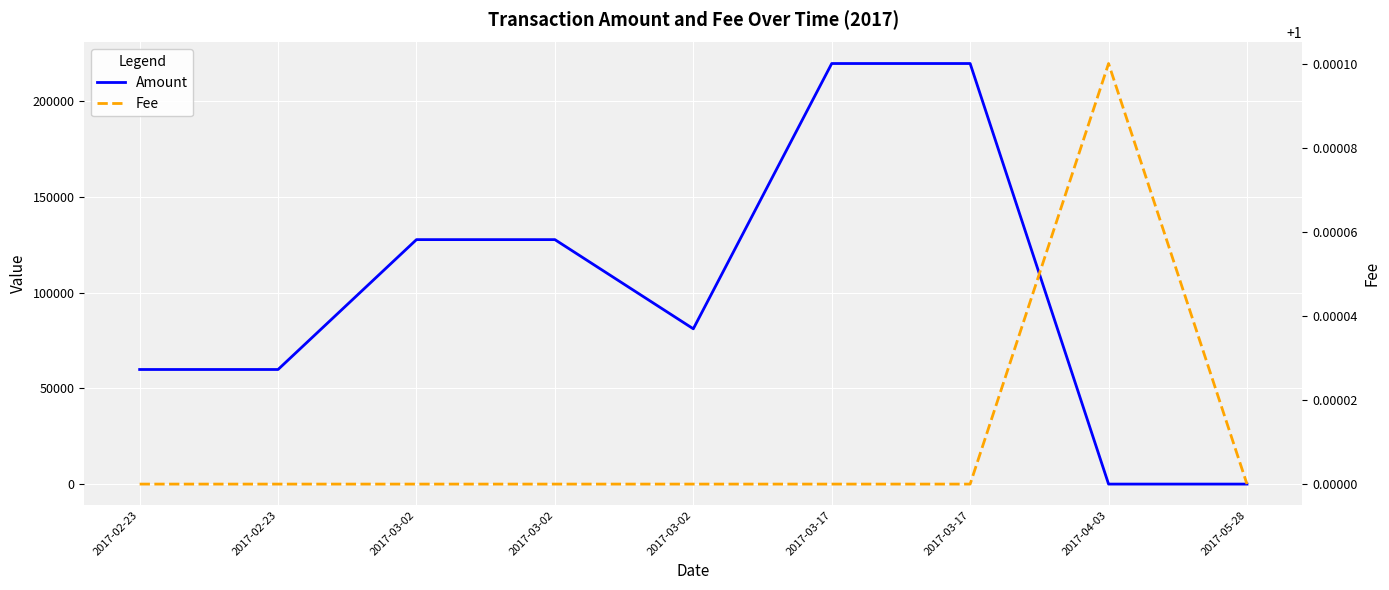

What is the value of the Fee point at the 7th from the left?

1.0